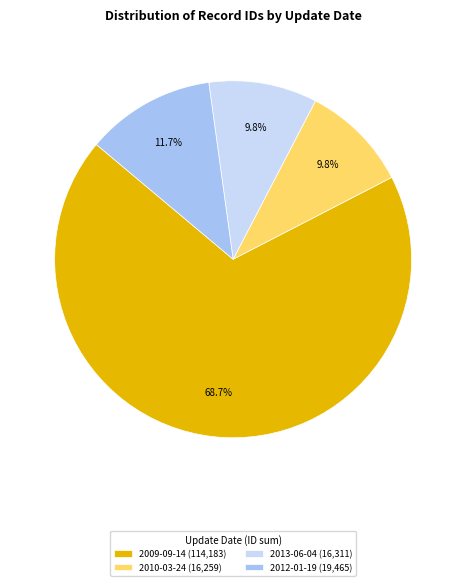

What is the largest slice in the pie chart?

2009-09-14 (114,183)